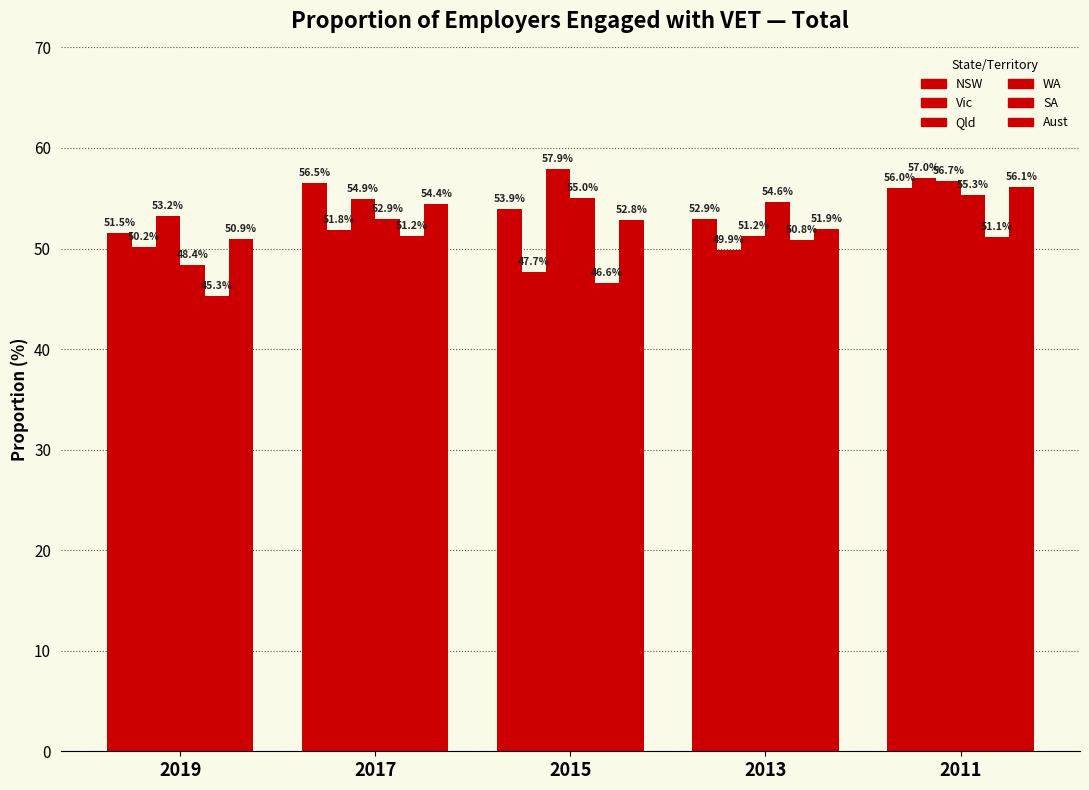

Count the number of categories in the chart.

5